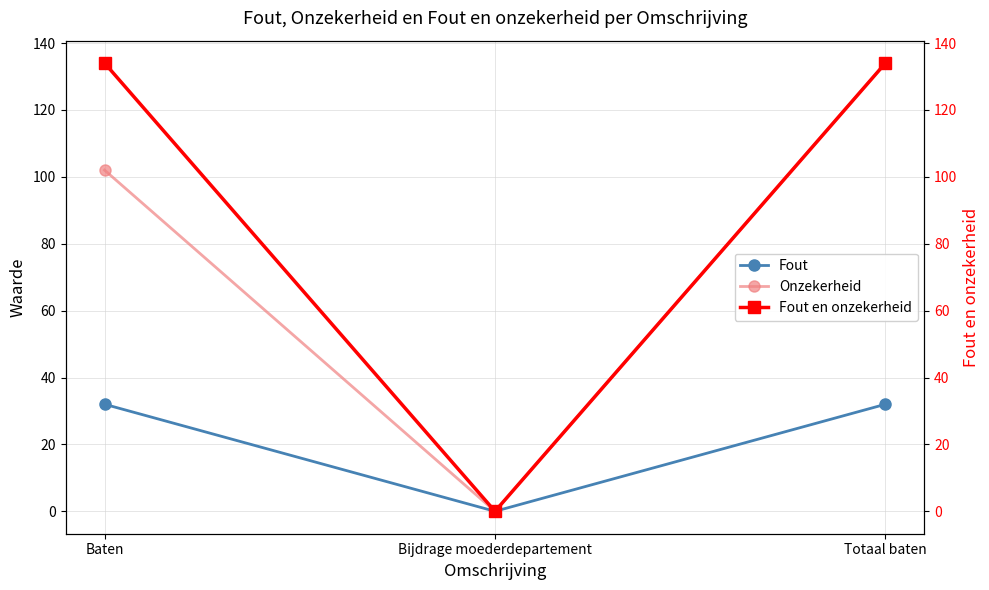

Between Bijdrage moederdepartement and Baten, which is larger?

Baten